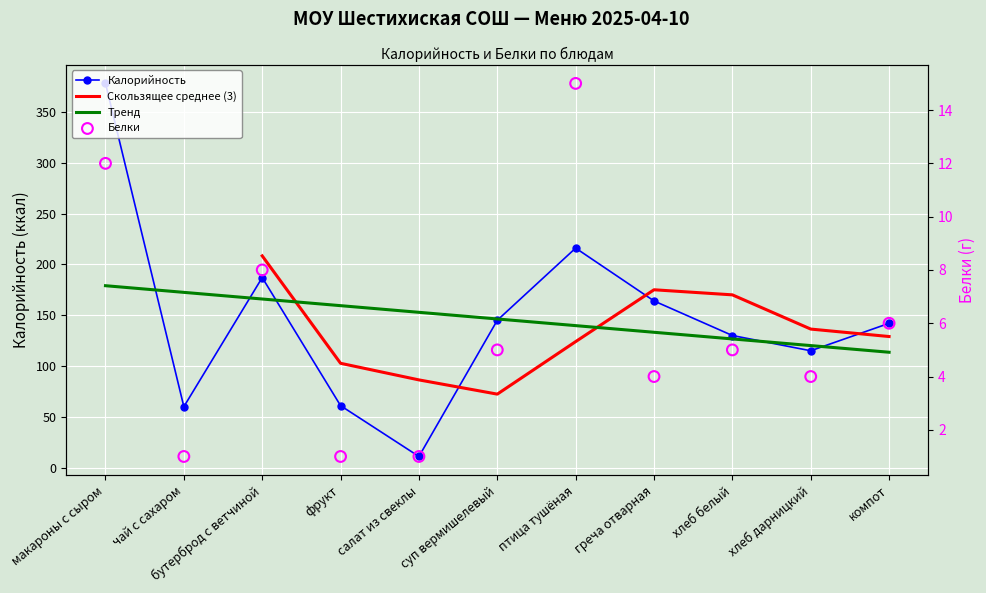

Is the value of Калорийность at салат из свеклы greater than the value of Белки at макароны с сыром?

No